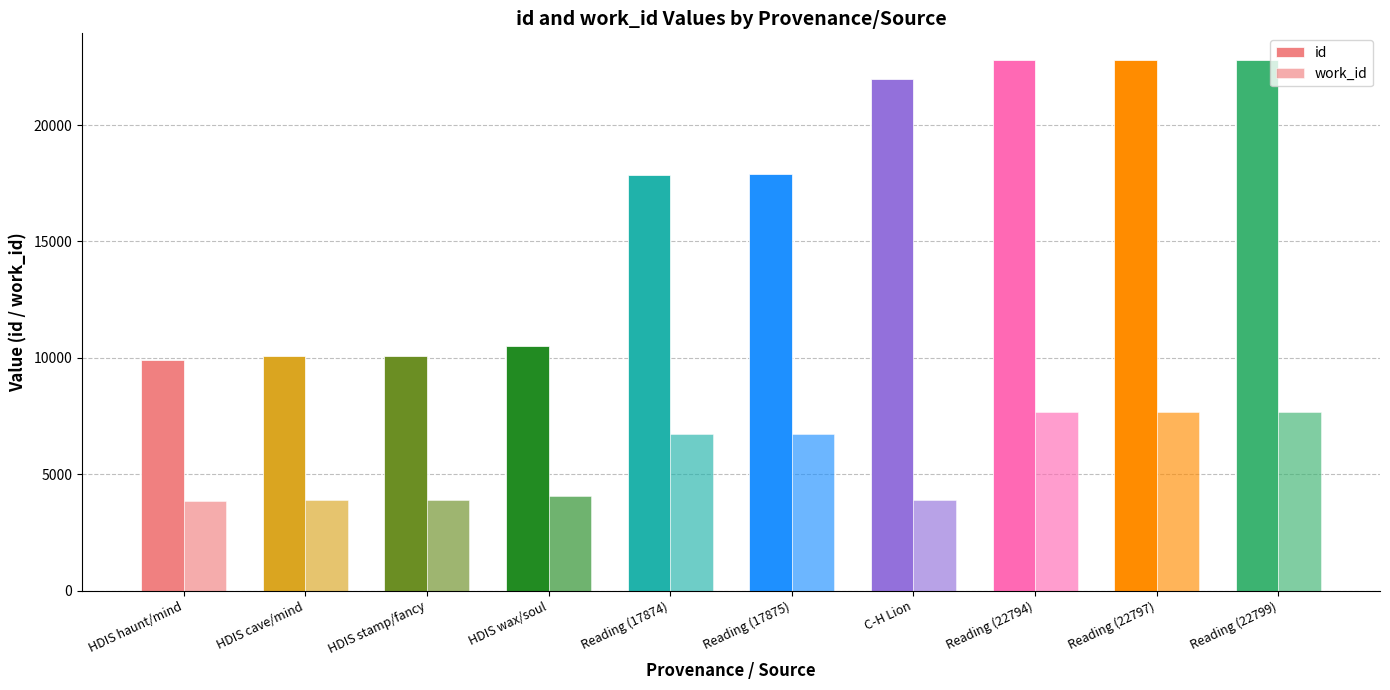

Rank the series by their average value, from lowest to highest.

work_id, id